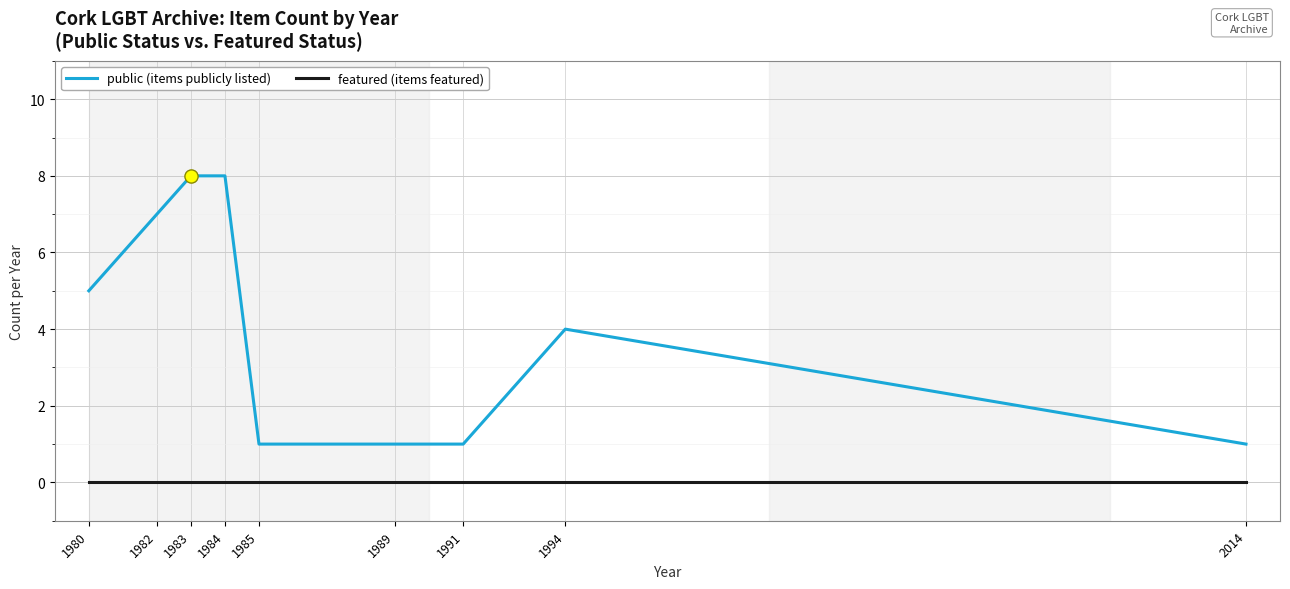

Is the value of public (items publicly listed) at 1989 greater than the value of featured (items featured) at 1980?

Yes